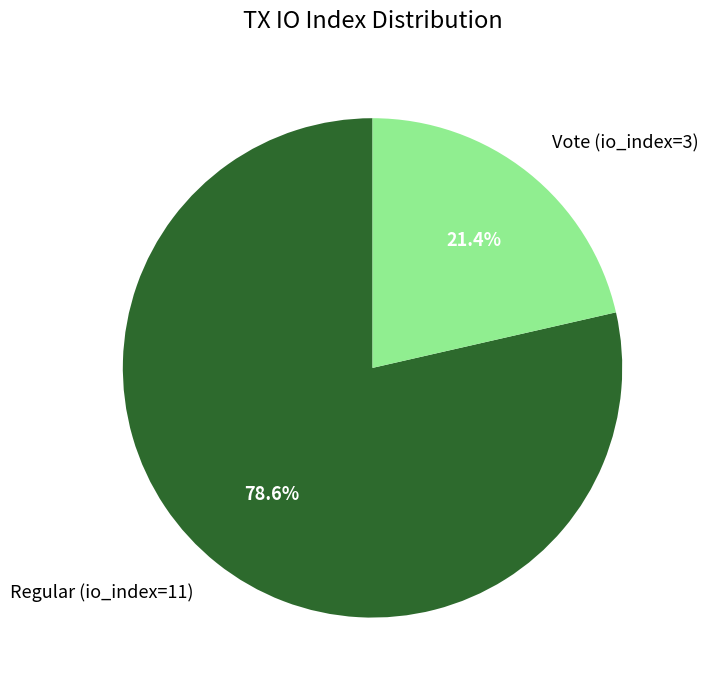

Count the number of slices in the pie.

2